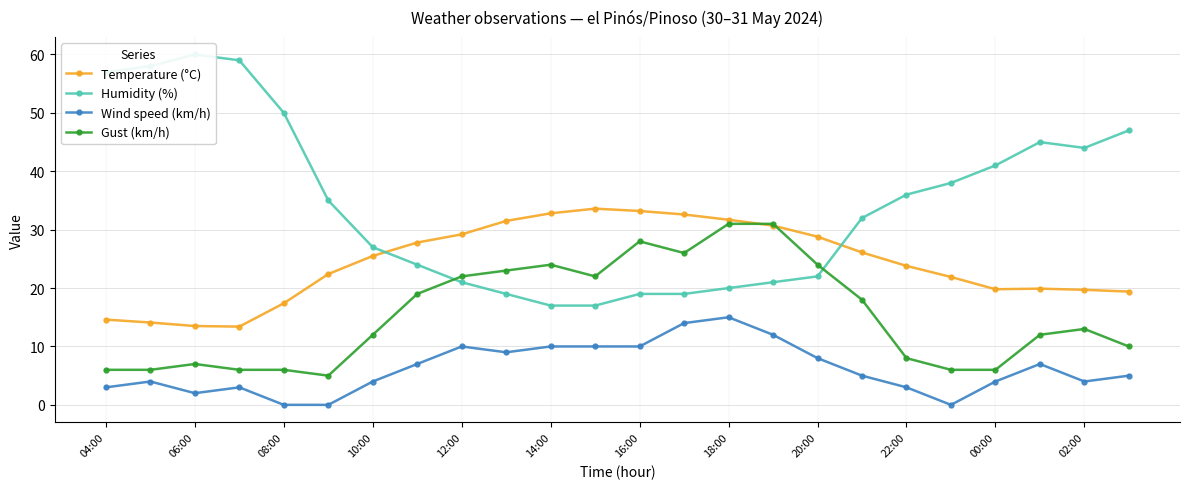

True or false: Wind speed (km/h) has more than 2 interior local peaks.

True